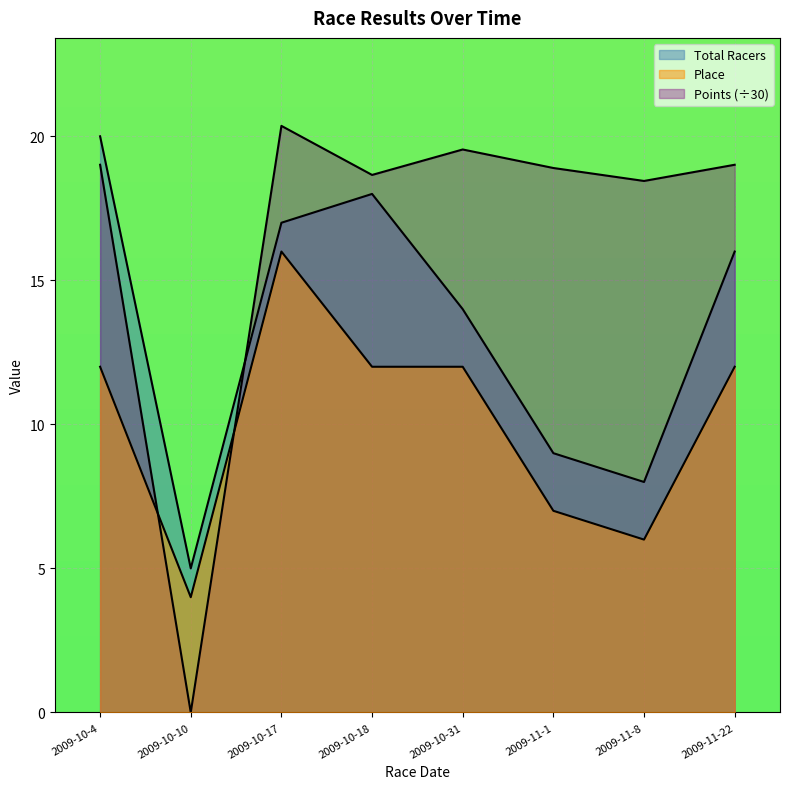

What are all the series names shown in the legend?

Total Racers, Place, Points